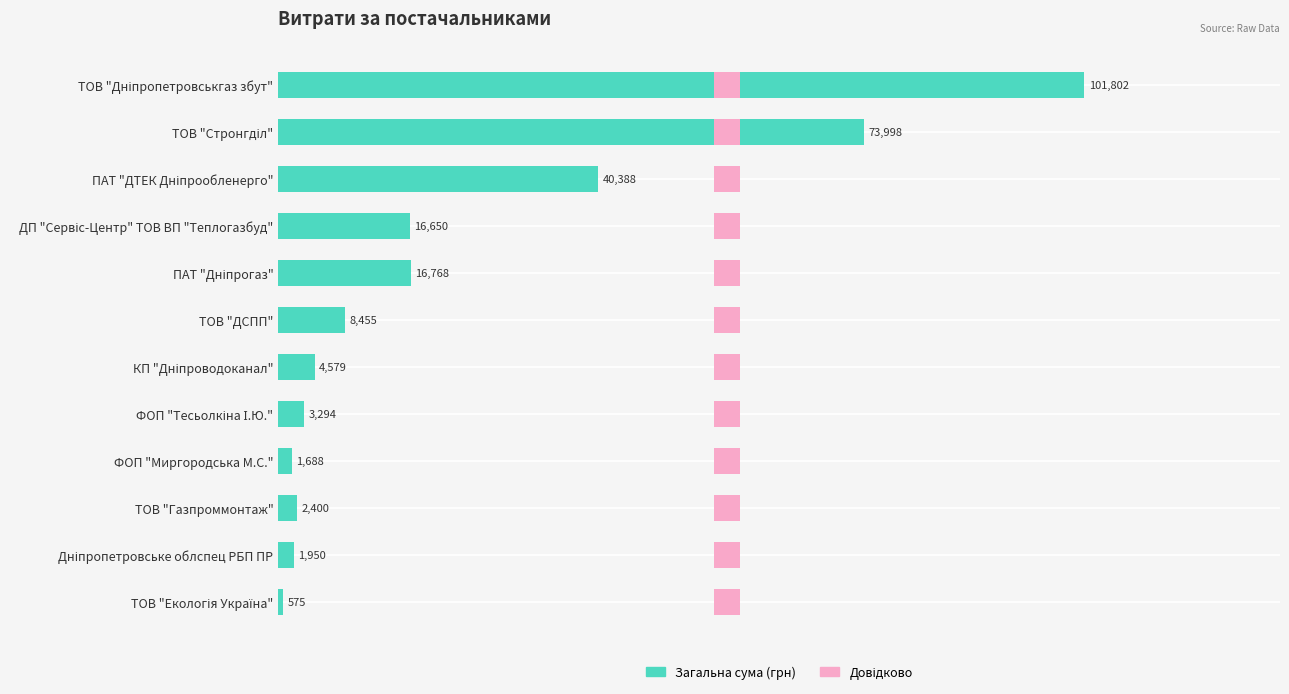

What position from the left is 20000?

2